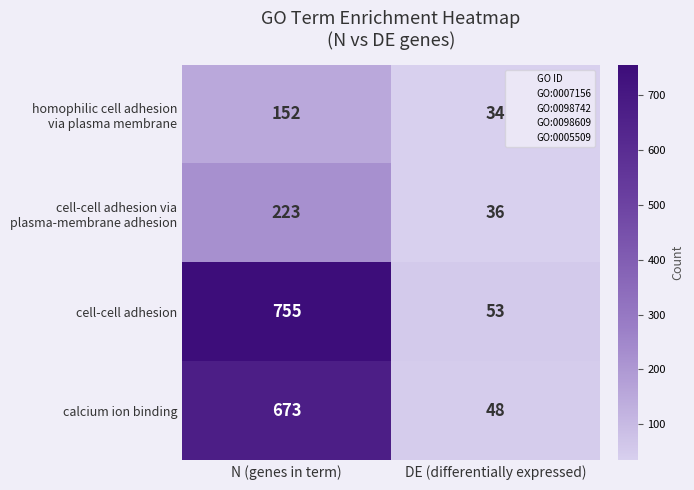

Which label corresponds to the smallest value in the chart?

DE (differentially expressed)